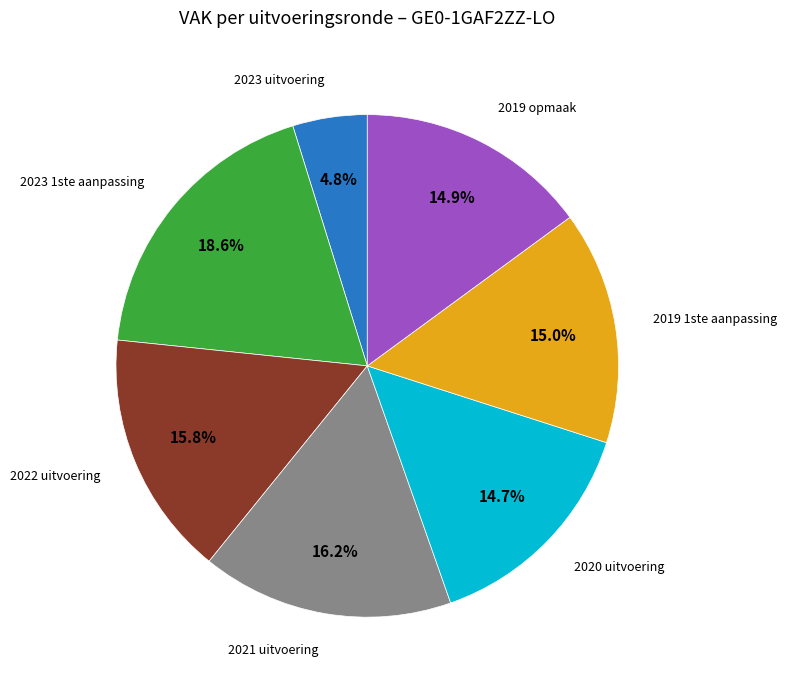

Does any single category account for the majority?

No